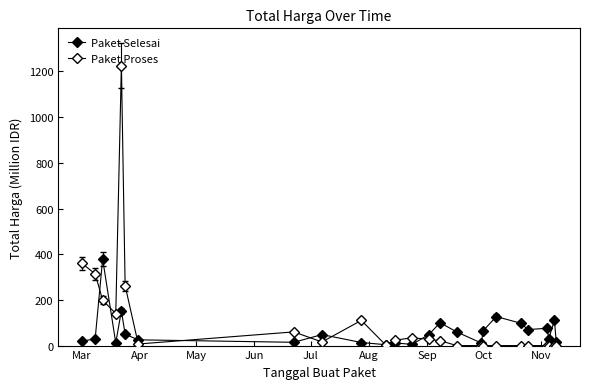

Which series has the widest spread of values?

Paket Proses